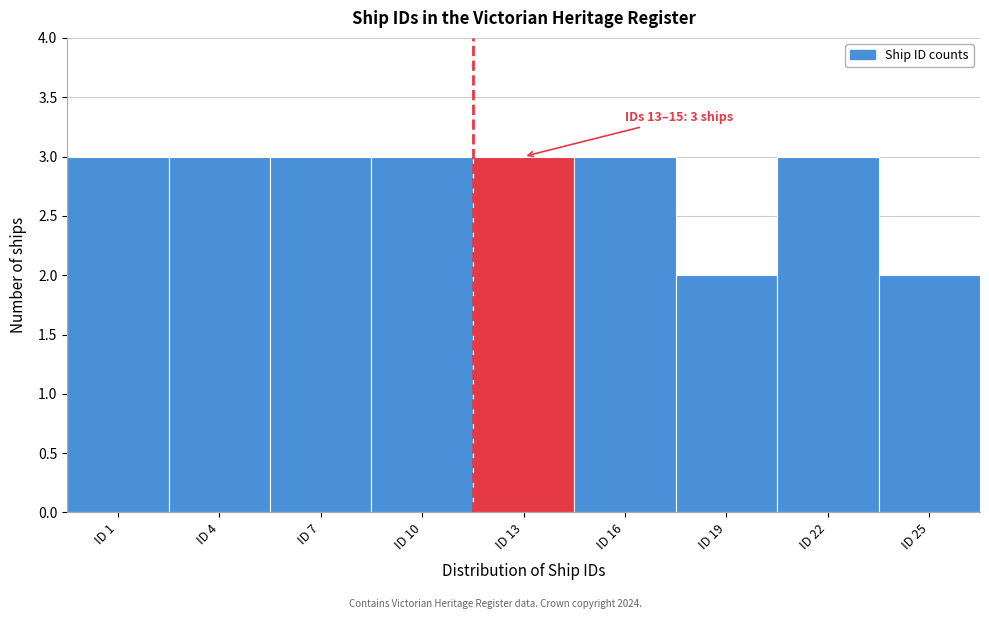

Reading left to right, what are all the values shown in this chart?

3	3	3	3	3	3	2	3	2